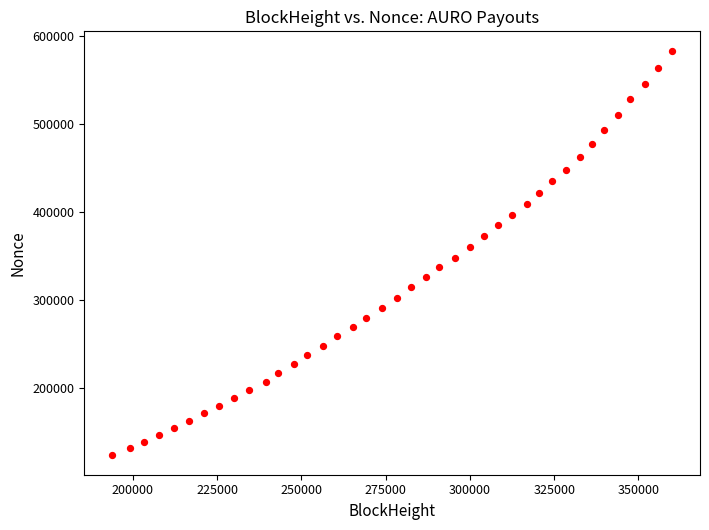

What is the range of X values (max minus min)?

166027